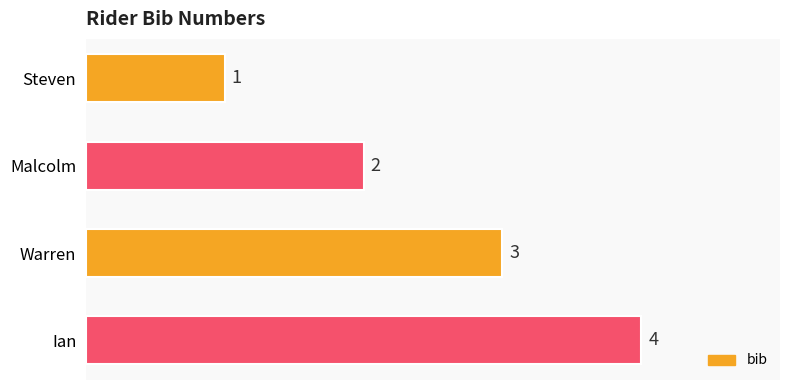

How many categories are shown in the chart?

4